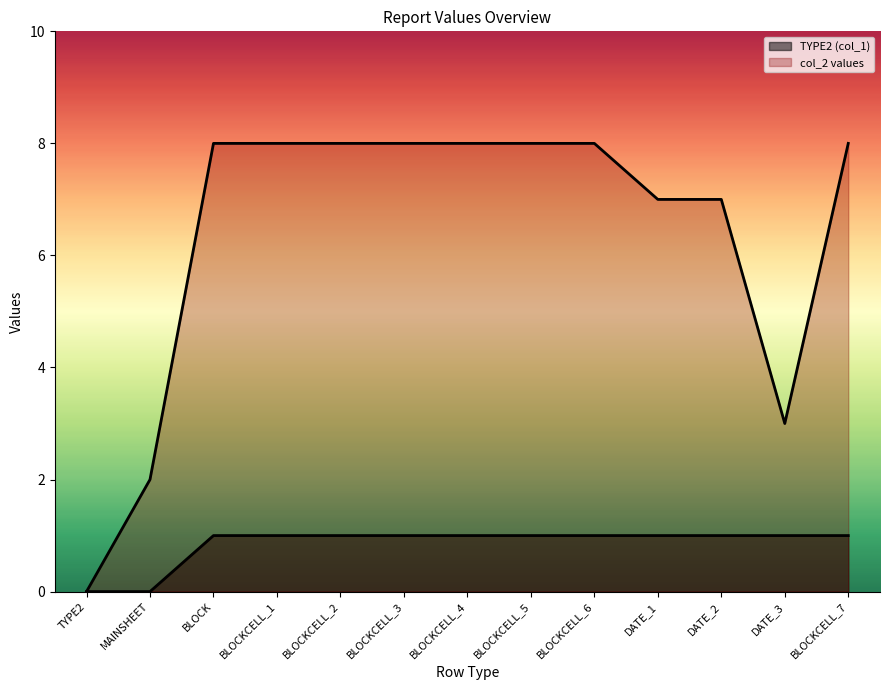

How many series are shown in this chart?

2